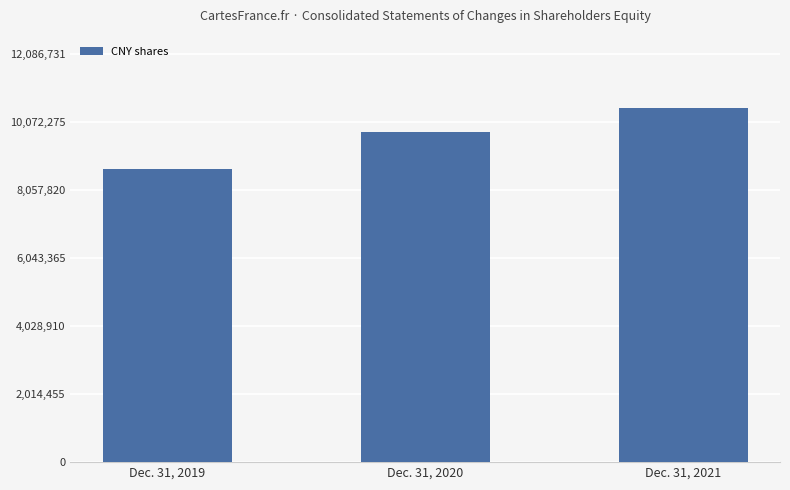

Reading left to right, transcribe all the data shown in this chart.

8684850	9776778	10510201